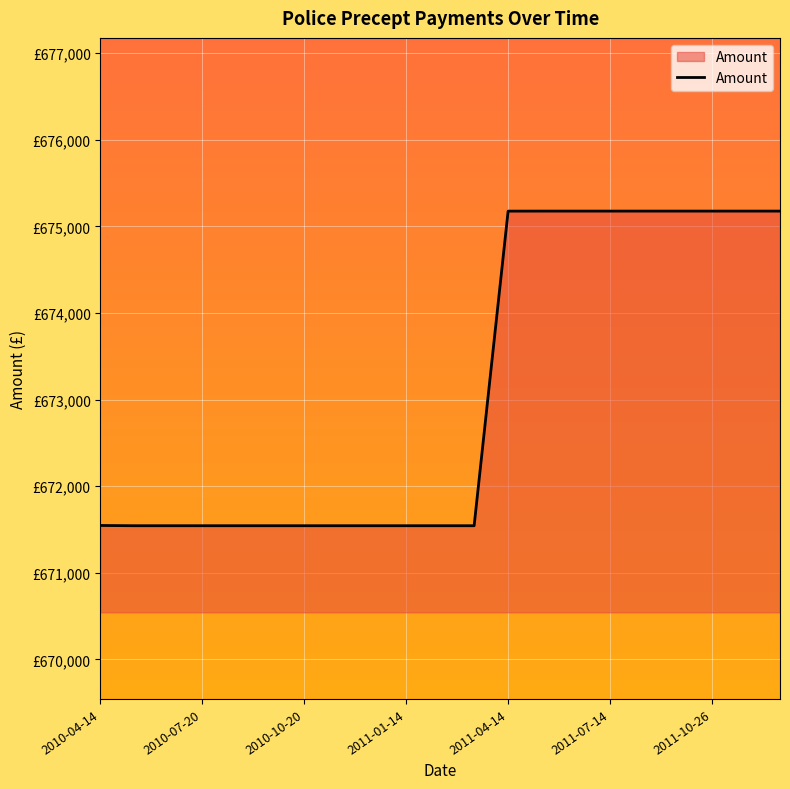

Does the chart display data point markers on the line(s)?

No